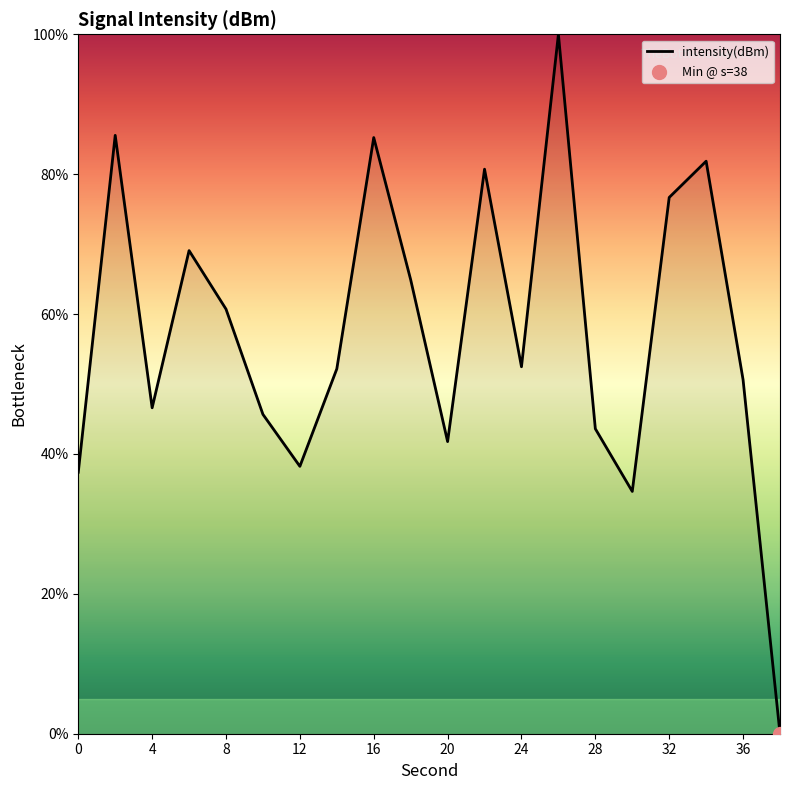

What is the greatest value displayed?

100.0